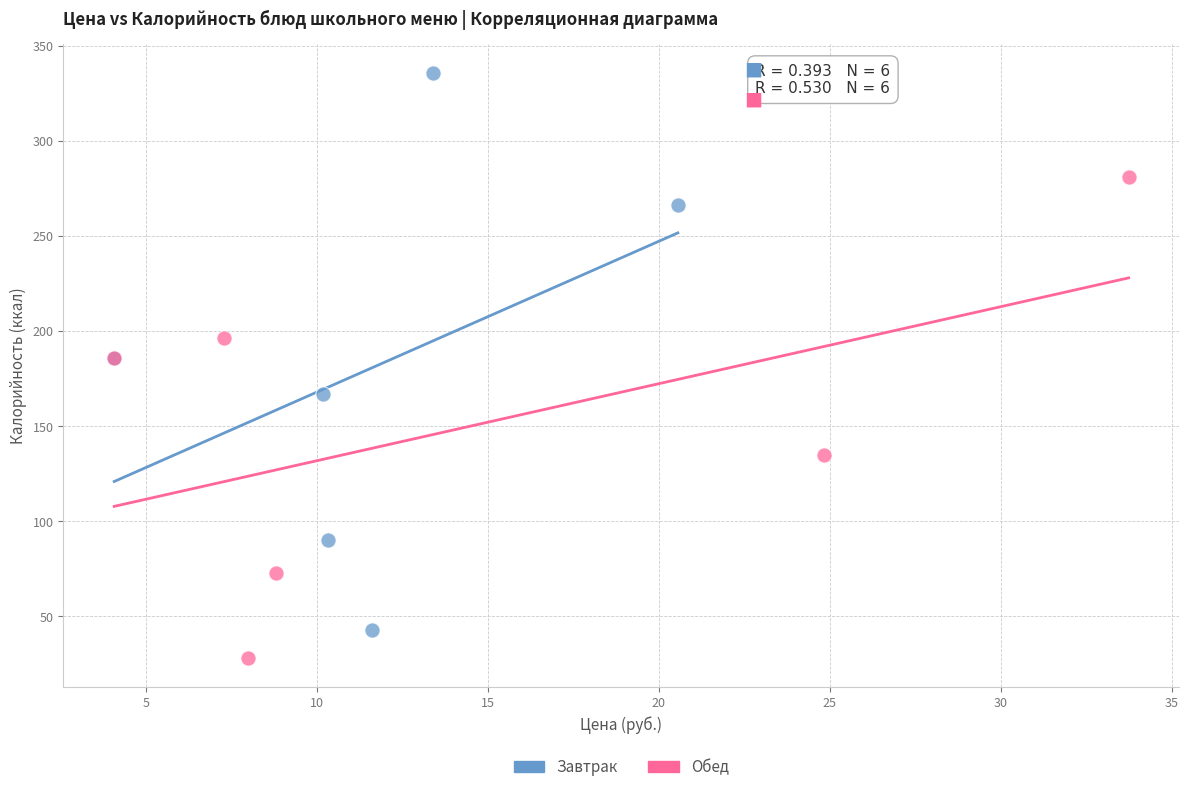

Which series has the widest spread of Y values?

Завтрак